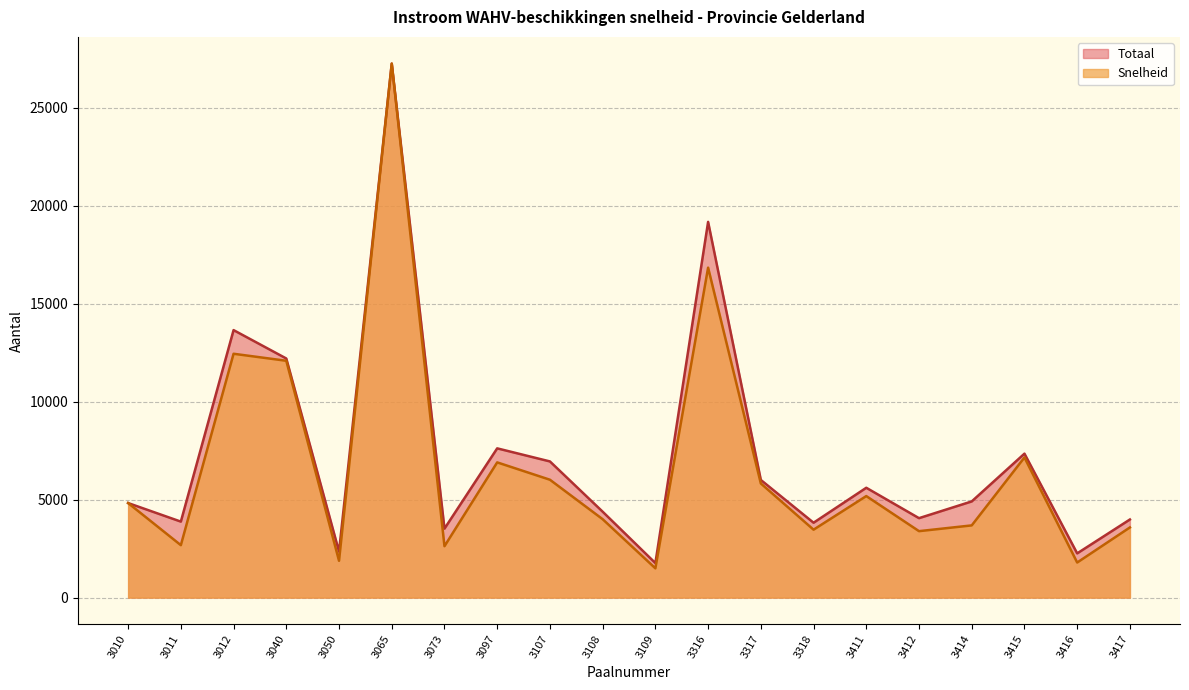

What is the smallest value displayed?

1493